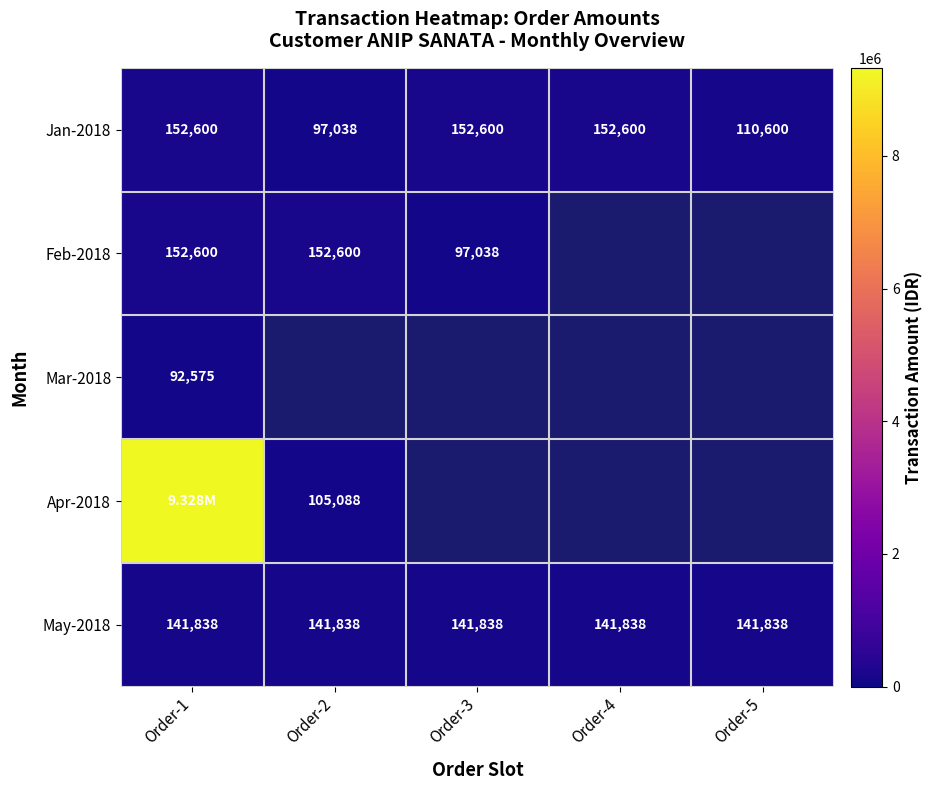

What is the difference between the Jan-2018 values at Order-4 and Order-2?

55562